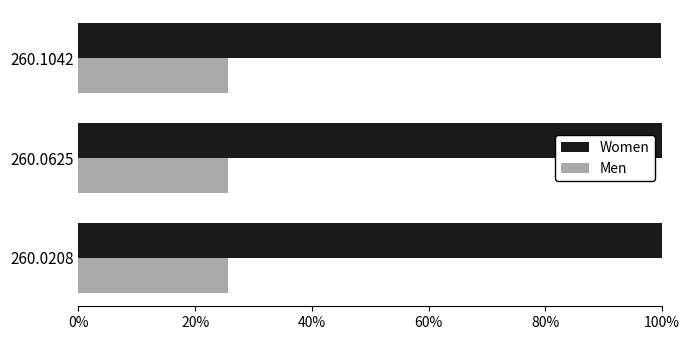

What is the average value of the Men series?

25.7